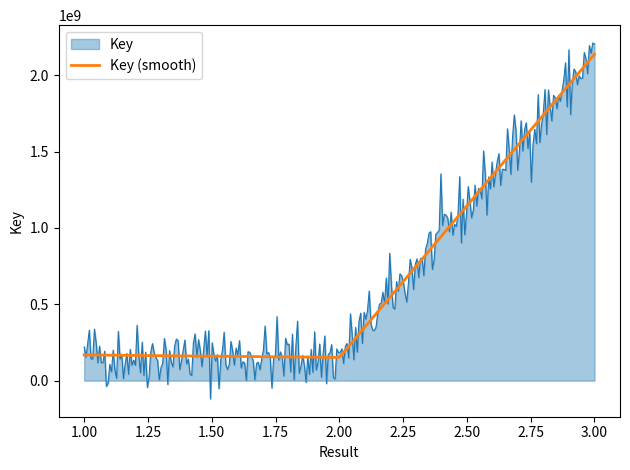

Which series has the largest range (max minus min)?

Key